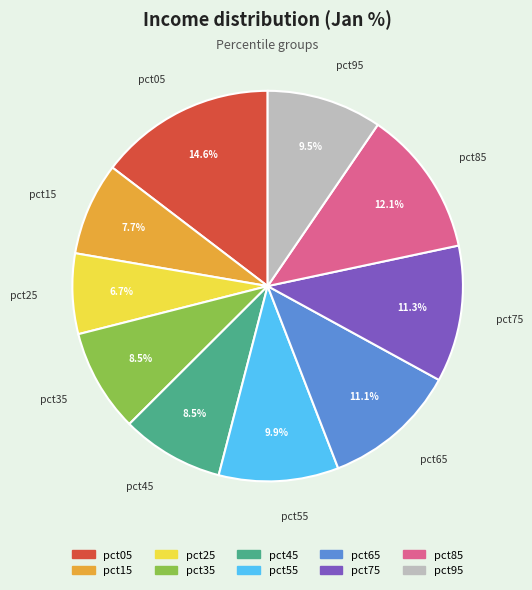

Does pct05 account for over 50% of the chart?

No